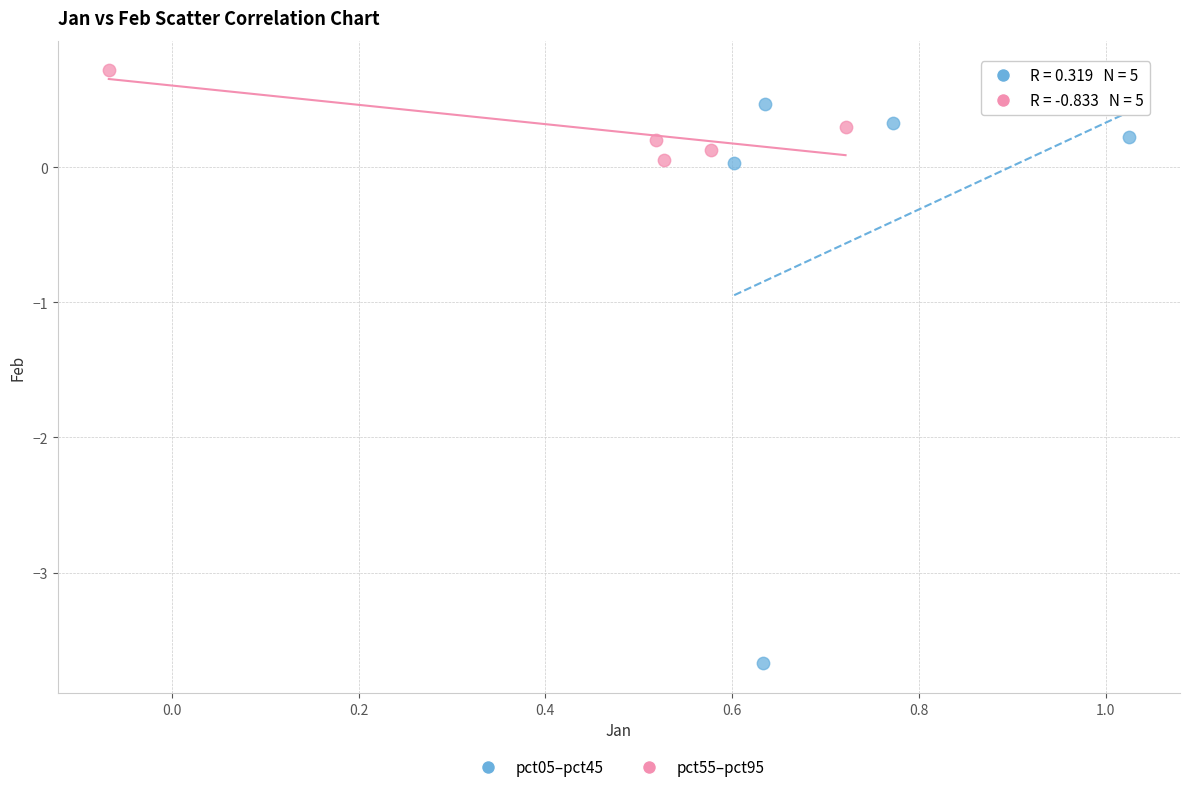

Which series has the widest spread of Y values?

pct05–pct45